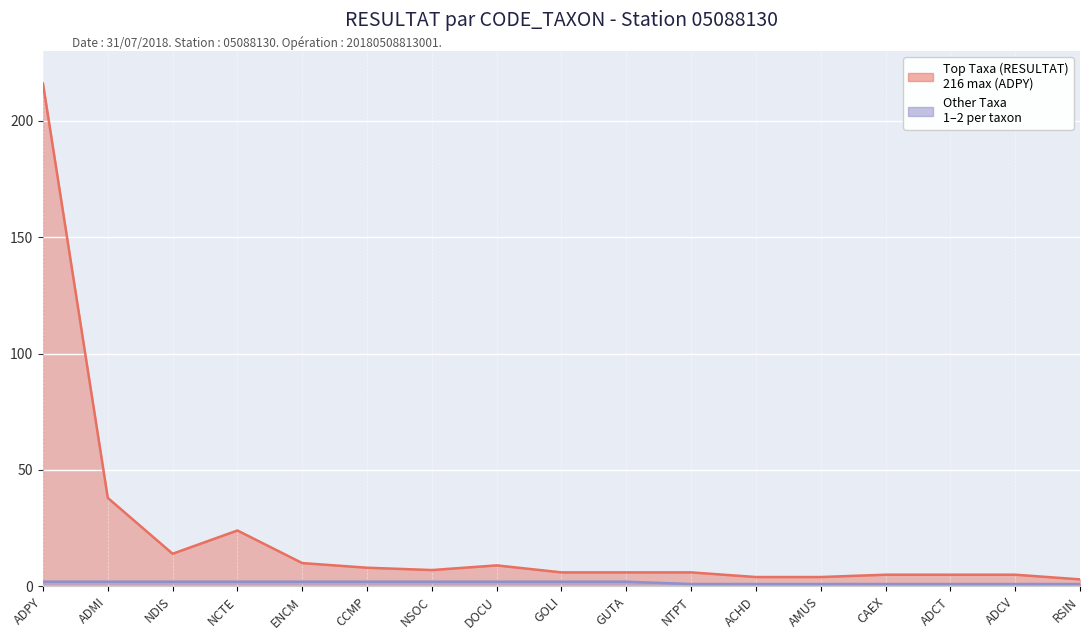

What is the difference between the highest and lowest values at NDIS?

12